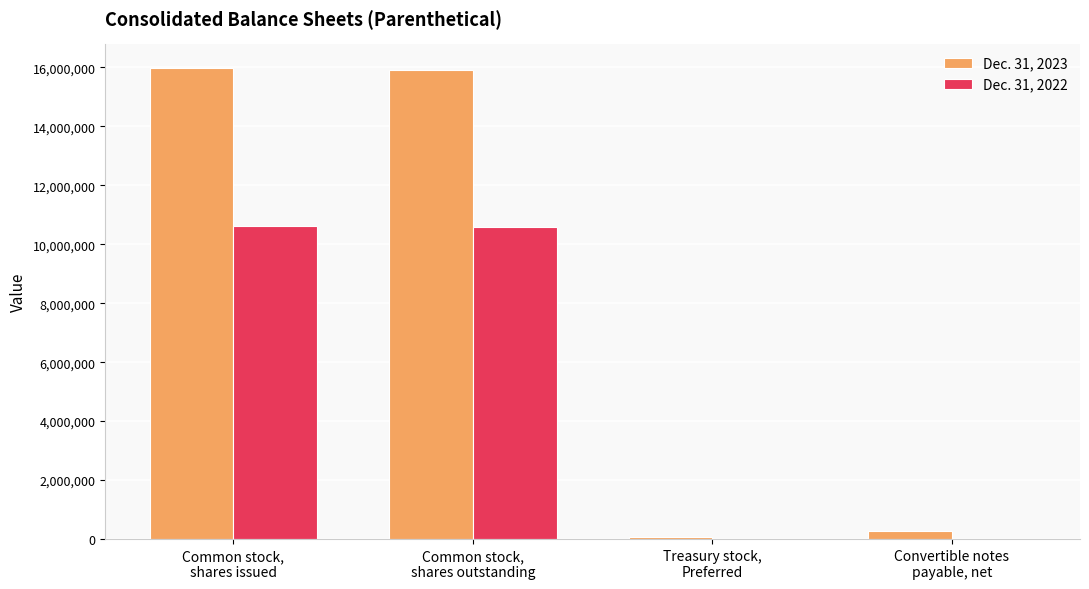

What position from the right is Common stock,
shares outstanding?

3